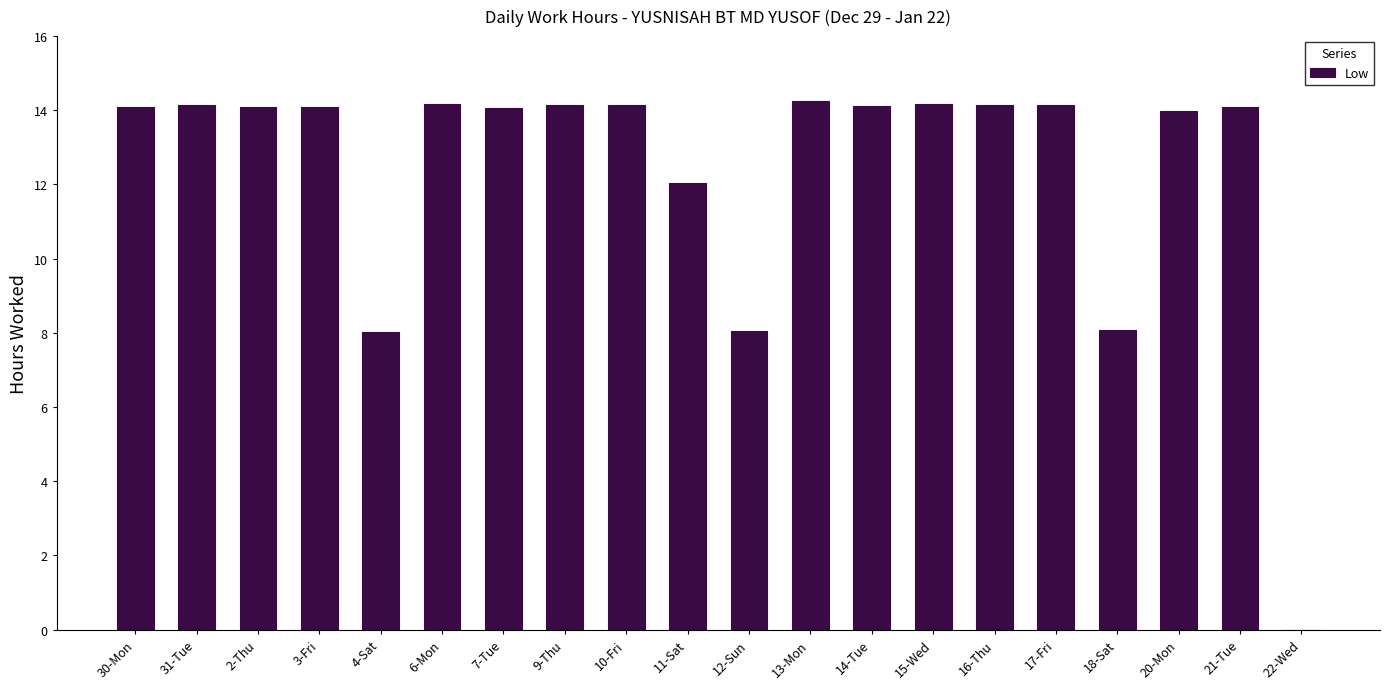

Is it true that the value at 13-Mon is 2.9?

False